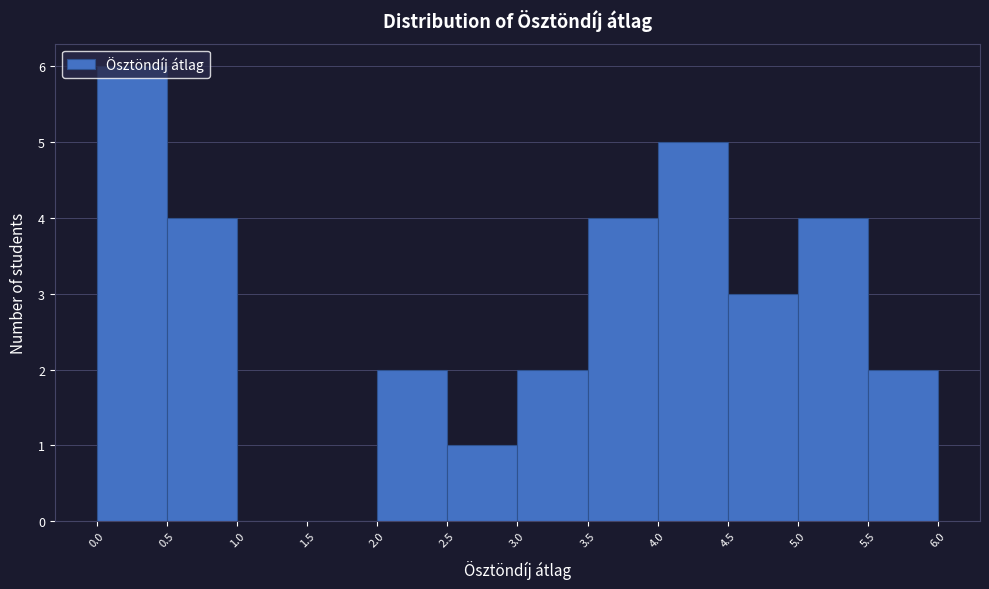

Which range on the x-axis has the tallest bar?

0.0 to 0.5